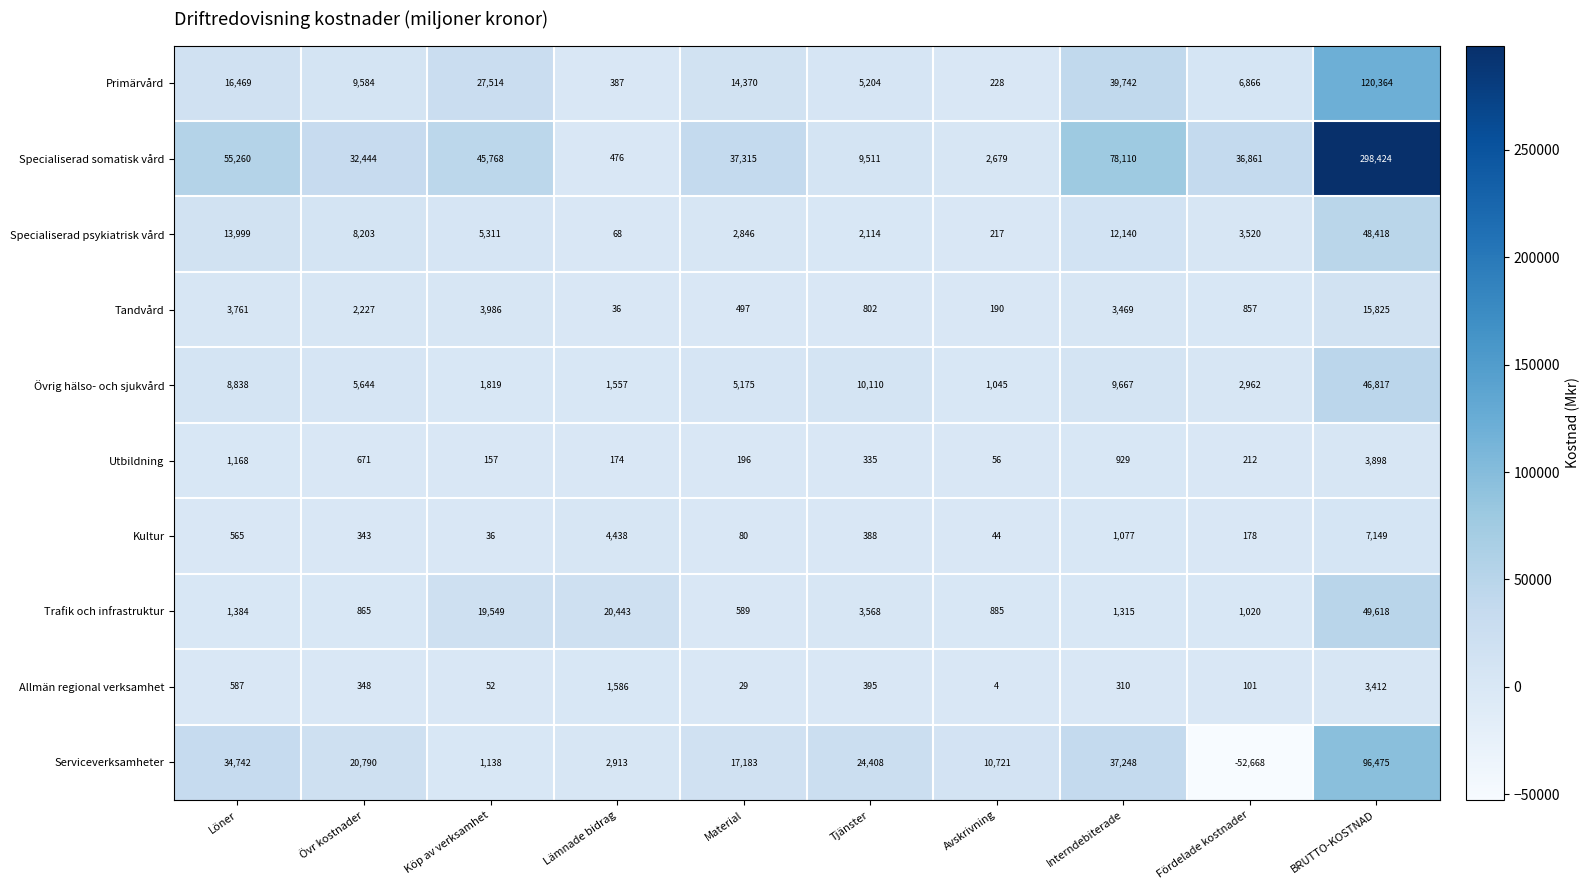

Which series has the largest total across all categories?

Specialiserad somatisk vård